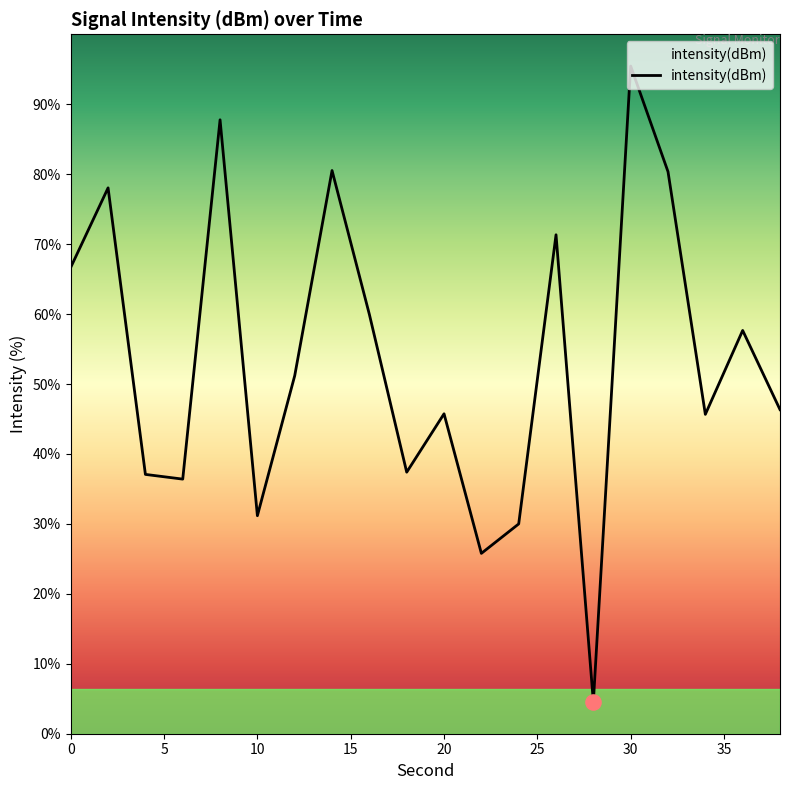

What is the ratio of the value at 6 to the value at 10?

1.2